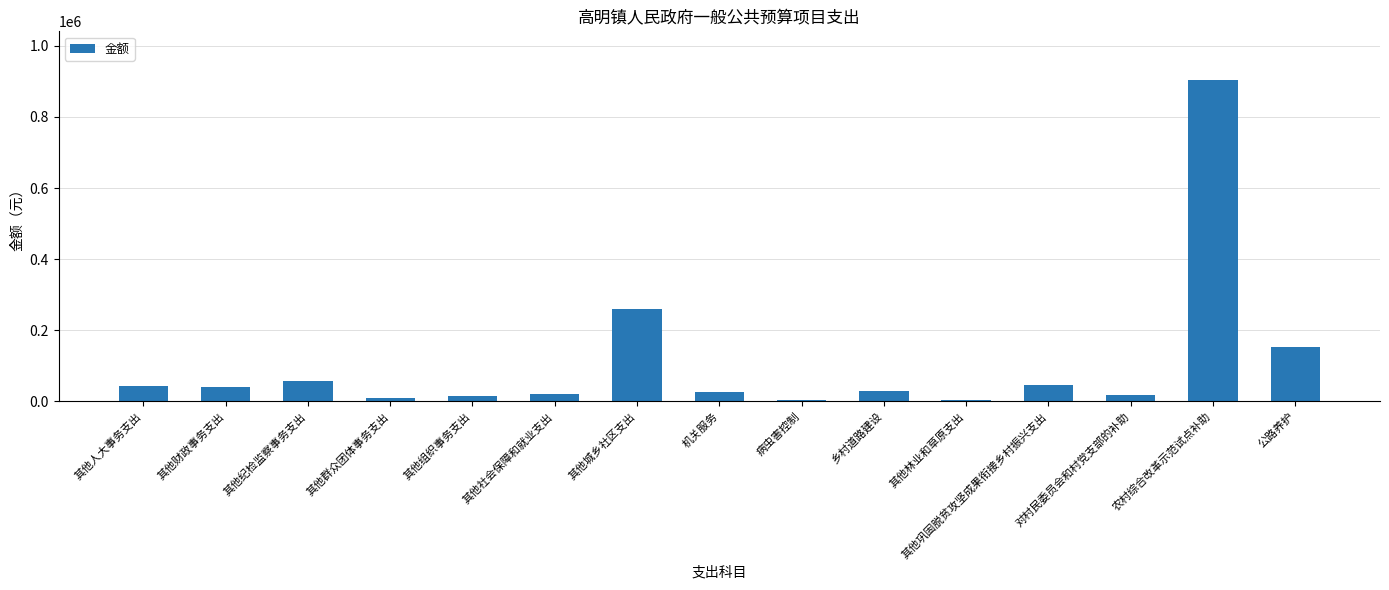

How many bars are there in total?

15